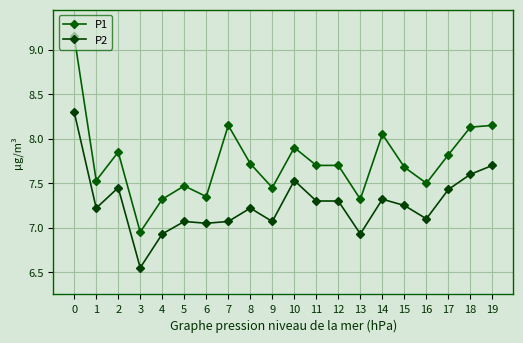

True or false: P1 has a value of 8.1 at 18.

True